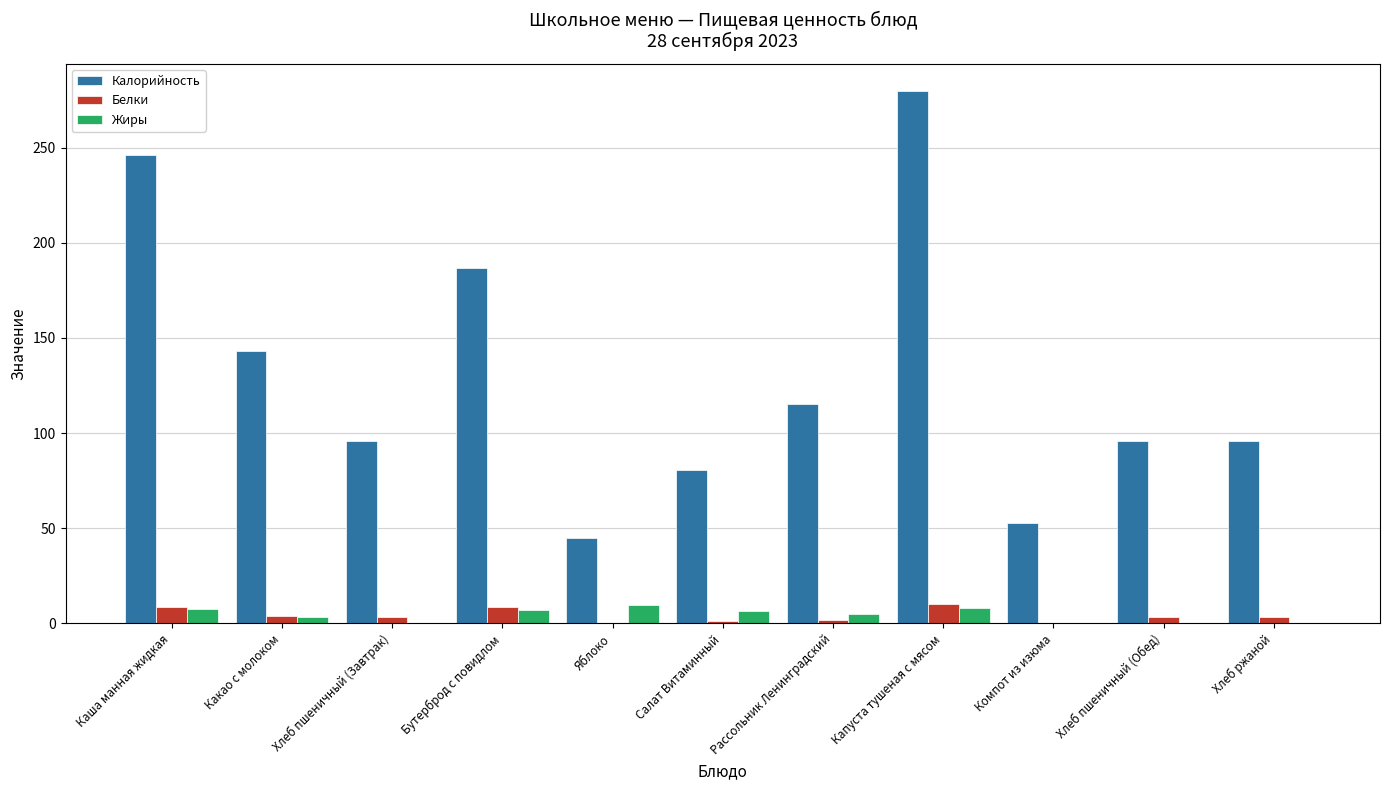

At which category is the sum across all series the highest?

Капуста тушеная с мясом